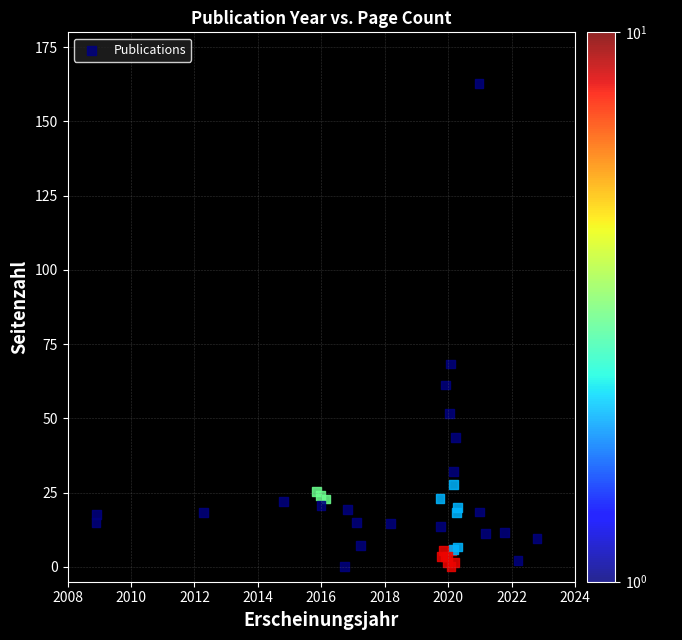

What Y value in the scatter plot is closest to 81?

68.3